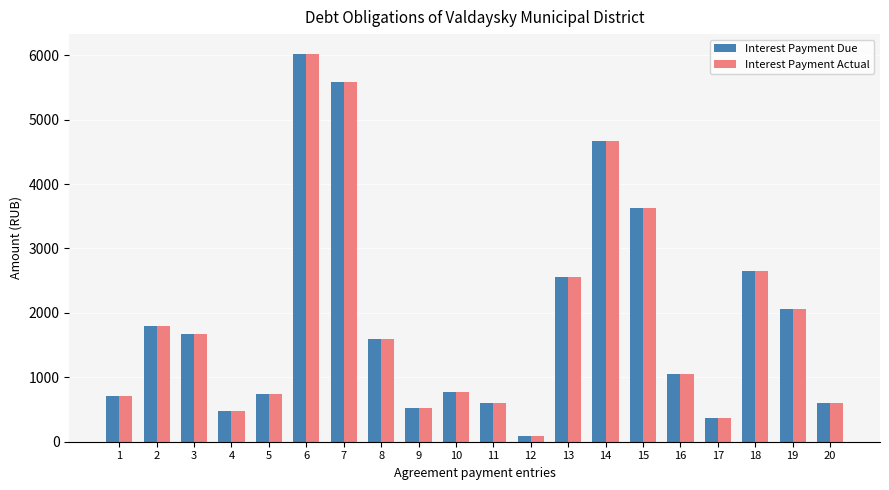

At which category is the sum across all series the highest?

6